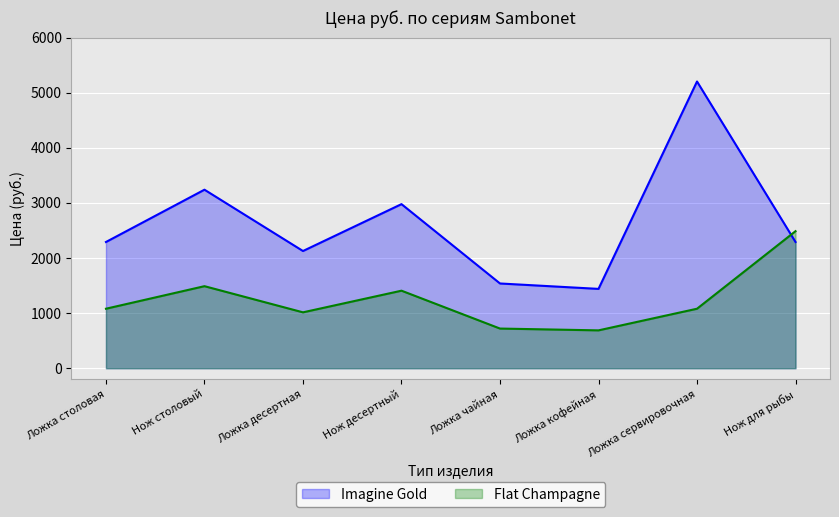

What is the greatest value displayed?

5202.1